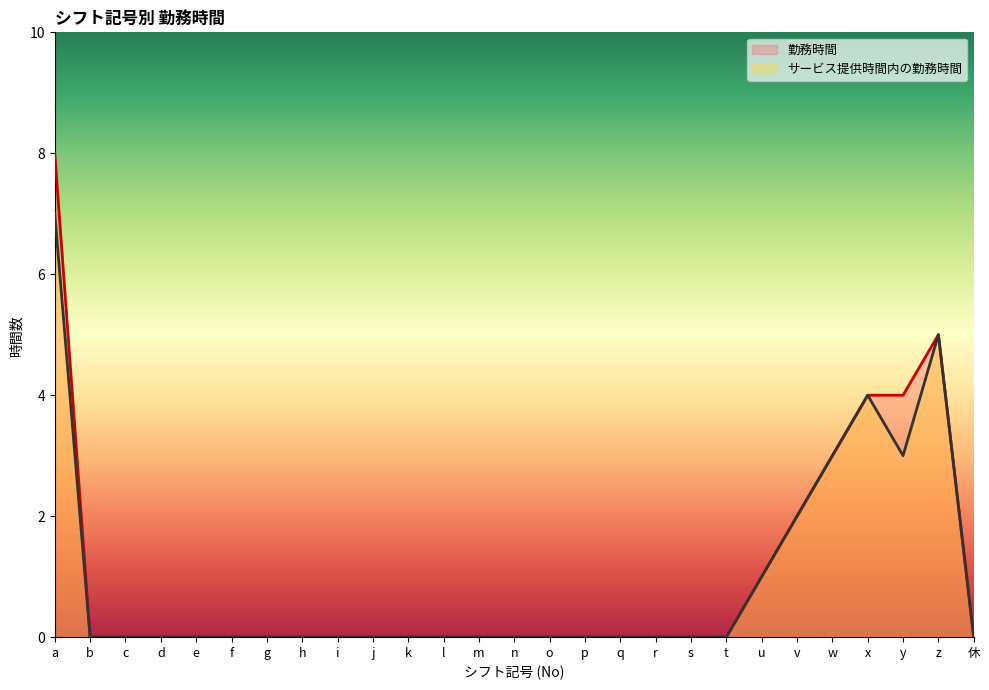

True or false: 勤務時間 and サービス提供時間内の勤務時間 cross at least once.

False